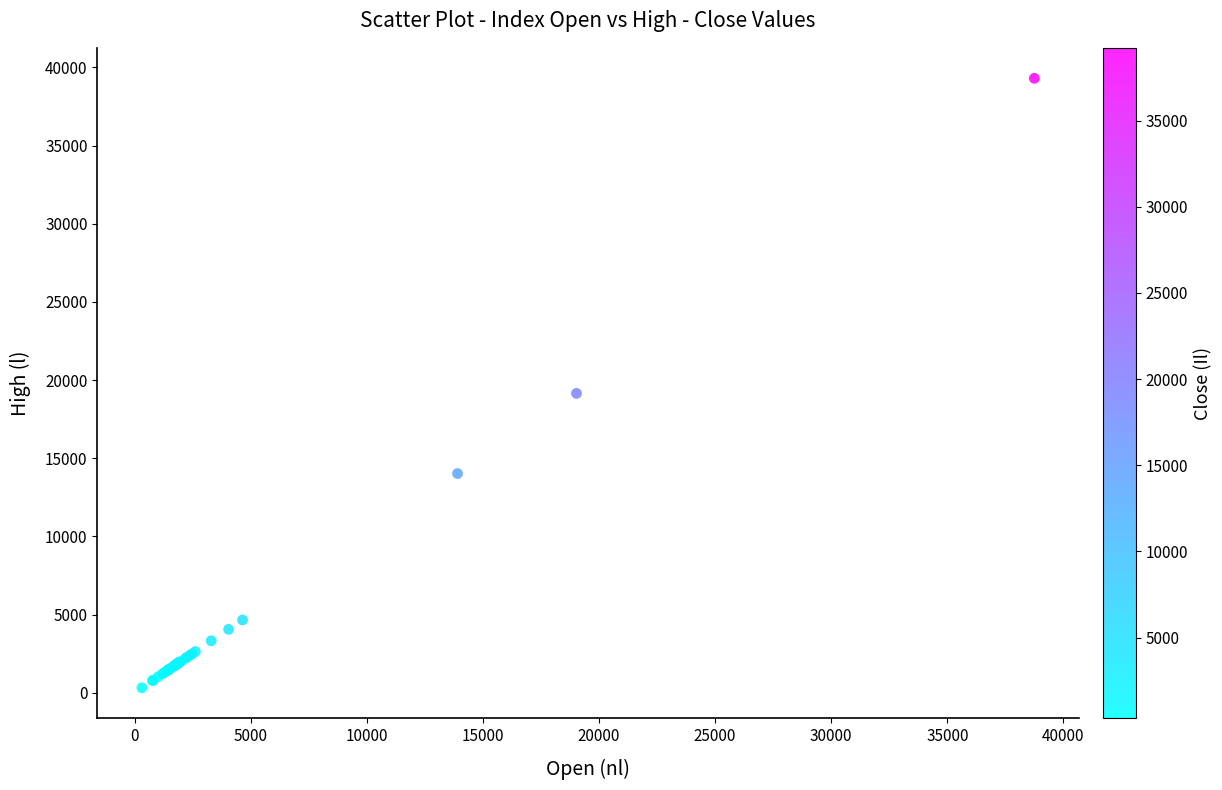

What Y value in the scatter plot is closest to 19807?

19145.4